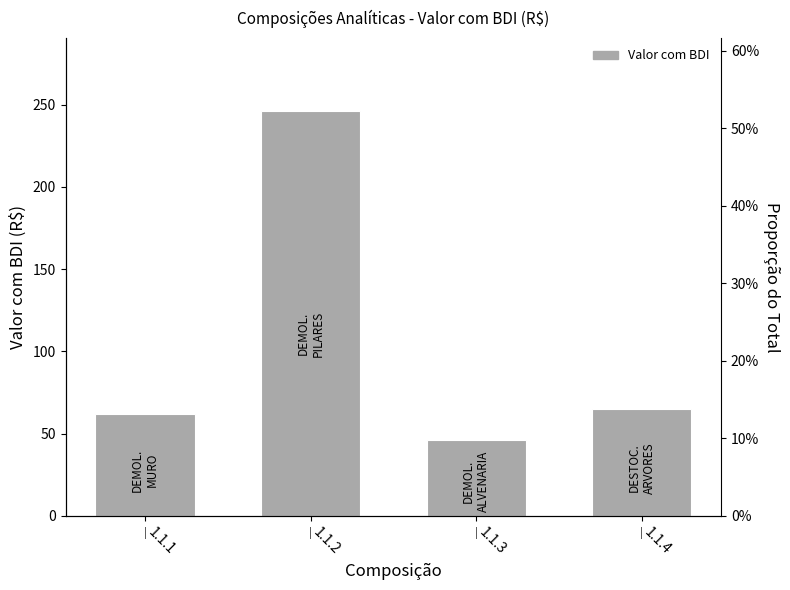

Where is the data nearest to the value 146?

1.1.4